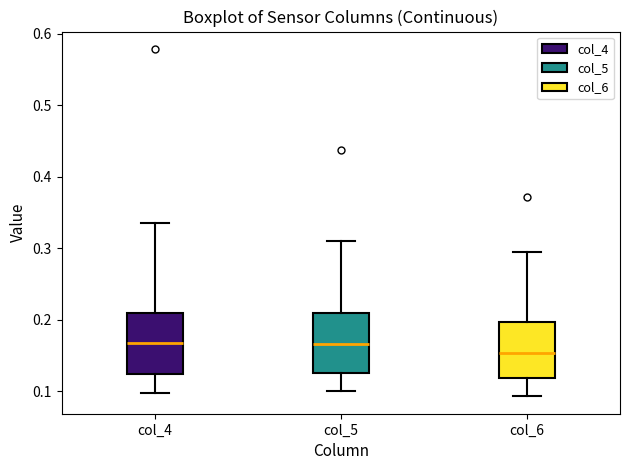

Where is the lower edge of the box for col_4 on the y-axis? The values are not printed on the chart, so give them approximately, as read against the axis.

0.12